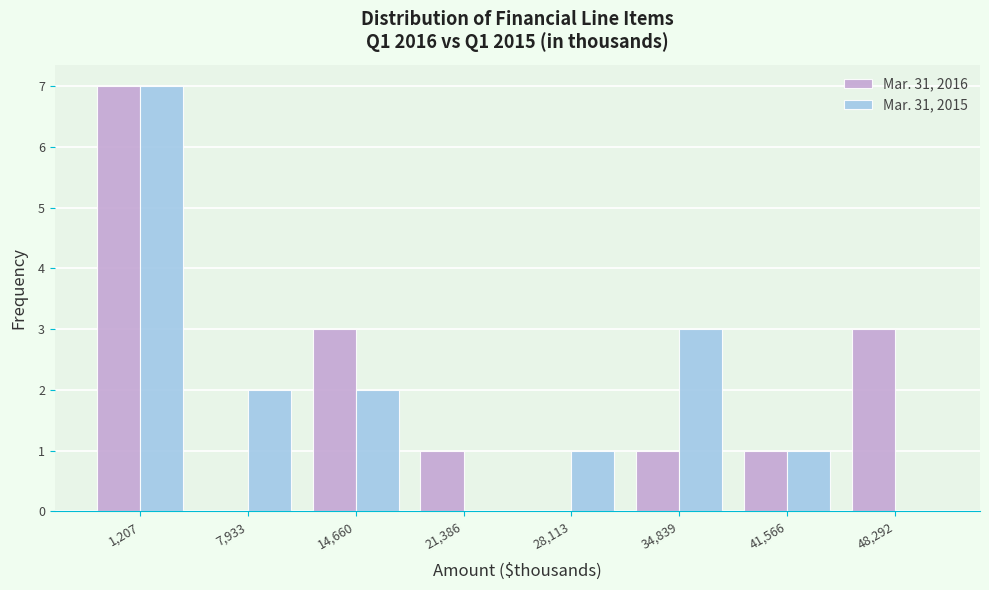

Reading right to left, extract all data points from this chart.

Mar. 31, 2016: 48,292=3	41,566=1	34,839=1	28,113=0	21,386=1	14,660=3	7,933=0	1,207=7
Mar. 31, 2015: 48,292=0	41,566=1	34,839=3	28,113=1	21,386=0	14,660=2	7,933=2	1,207=7